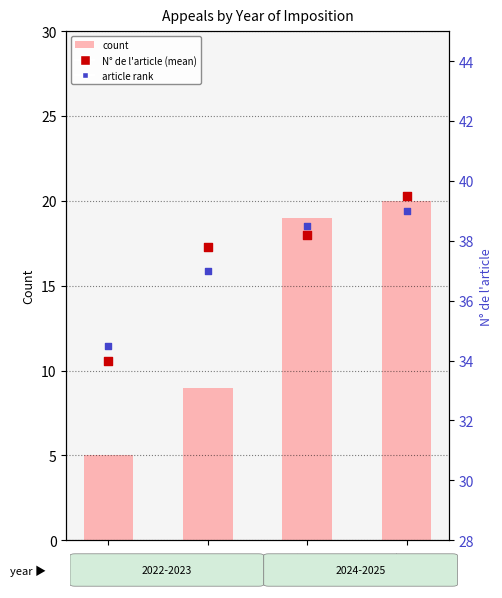

What is the total value across all series at 2025?

98.5